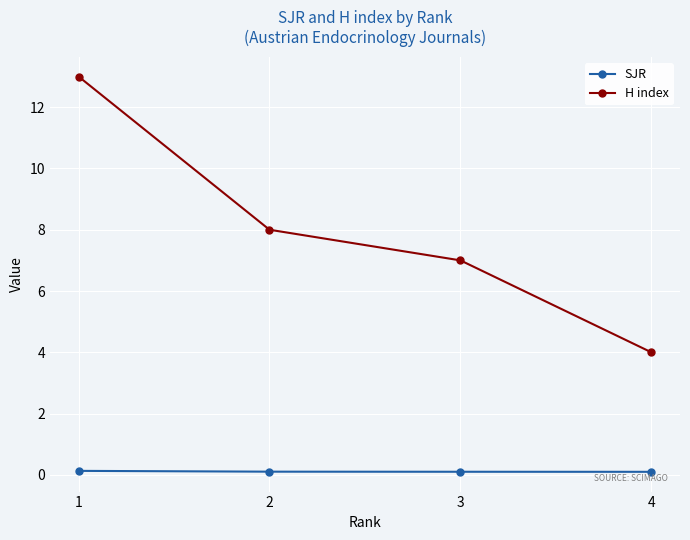

Rank the categories by H index value from lowest to highest.

4, 3, 2, 1